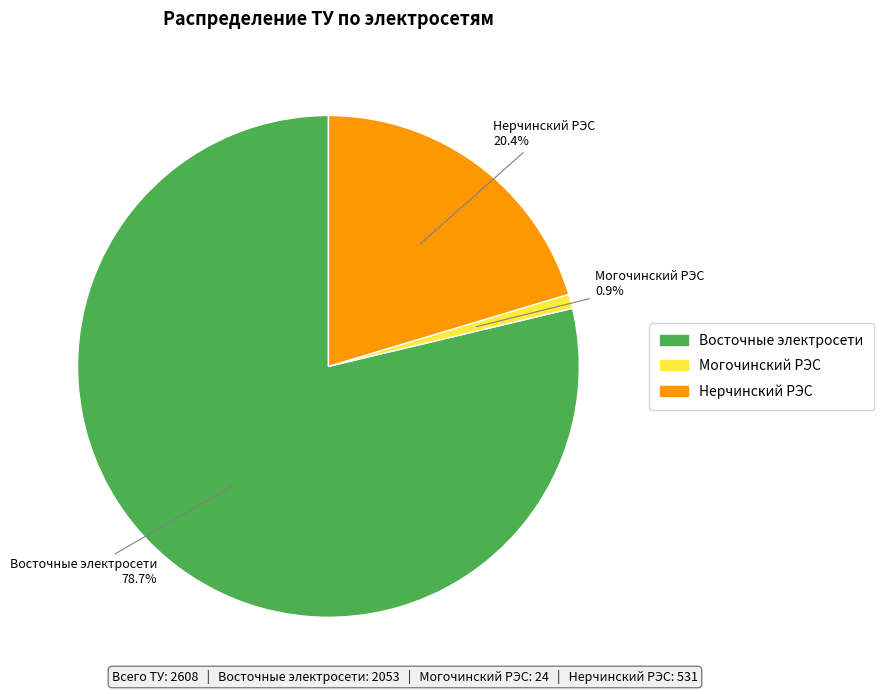

Is it true that Могочинский РЭС is 1% of the pie?

True